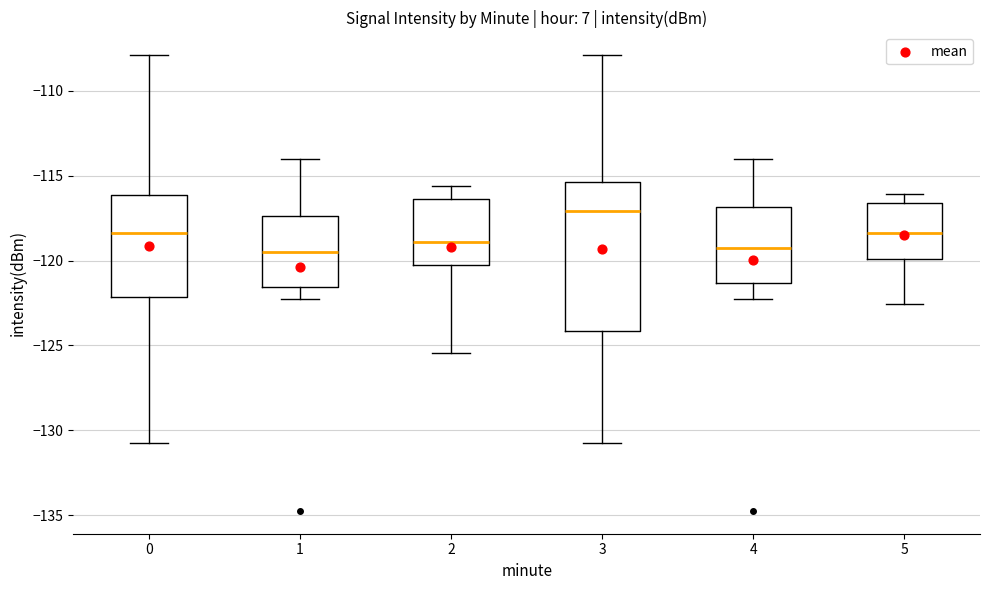

Reading left to right, read every box against the y-axis: the position of its median line, the range the box covers, and the ends of its whiskers. The values are not printed on the chart, so give them approximately, as read against the axis.

0: median -118.5, box -122.0 to -116.0, whiskers -130.5 to -108.0
1: median -119.5, box -121.5 to -117.5, whiskers -122.5 to -114.0
2: median -119.0, box -120.5 to -116.5, whiskers -125.5 to -115.5
3: median -117.0, box -124.0 to -115.5, whiskers -130.5 to -108.0
4: median -119.5, box -121.5 to -117.0, whiskers -122.5 to -114.0
5: median -118.5, box -120.0 to -116.5, whiskers -122.5 to -116.0